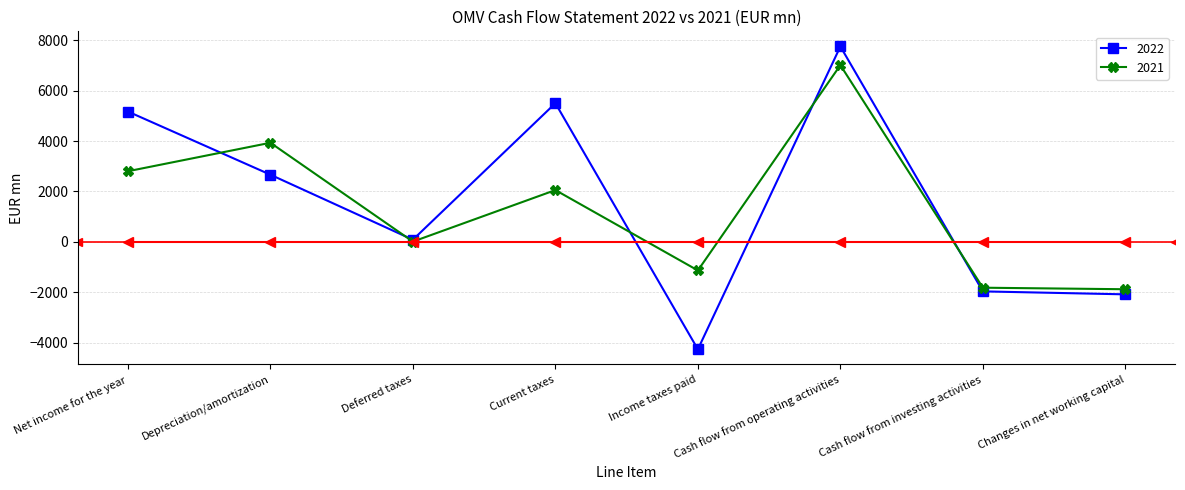

What is the label of the 6th point from the left?

Cash flow from operating activities